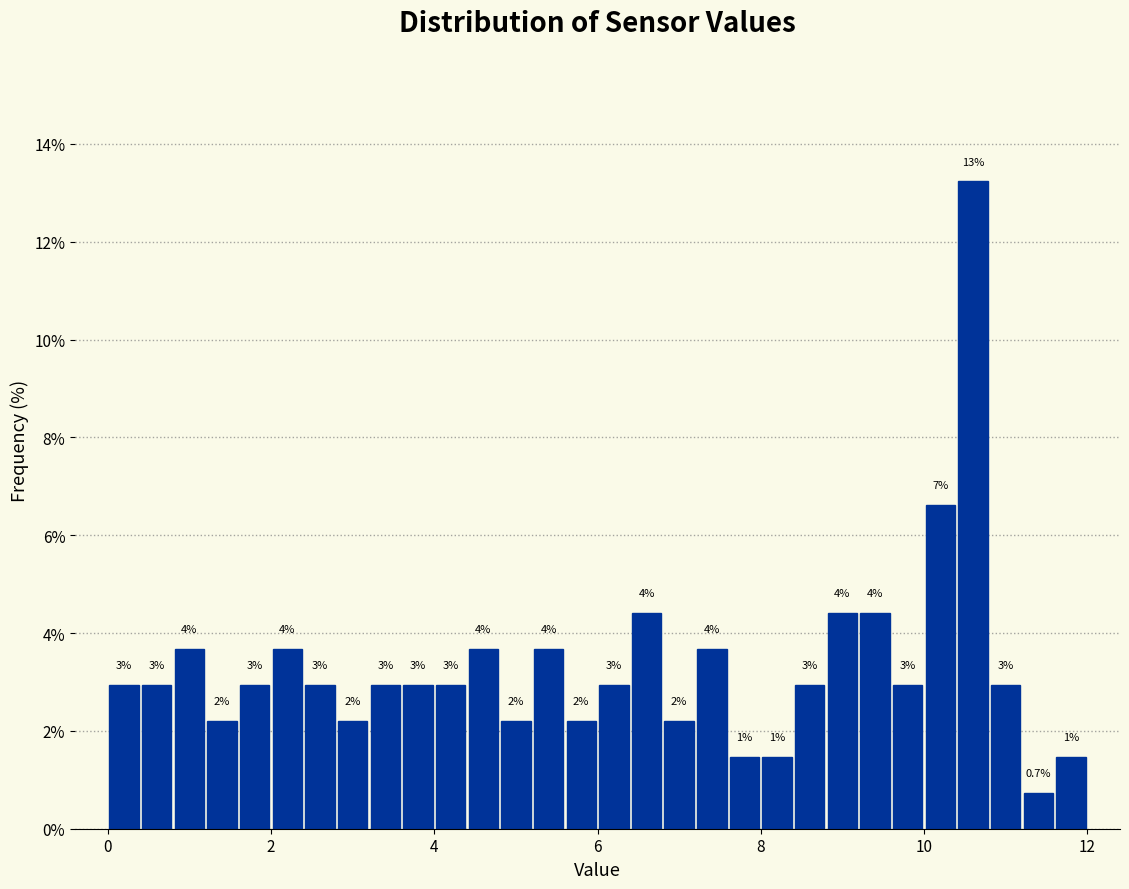

Around what value on the x-axis is the tallest bar? Give the approximate position of its centre, as read against the axis.

10.6